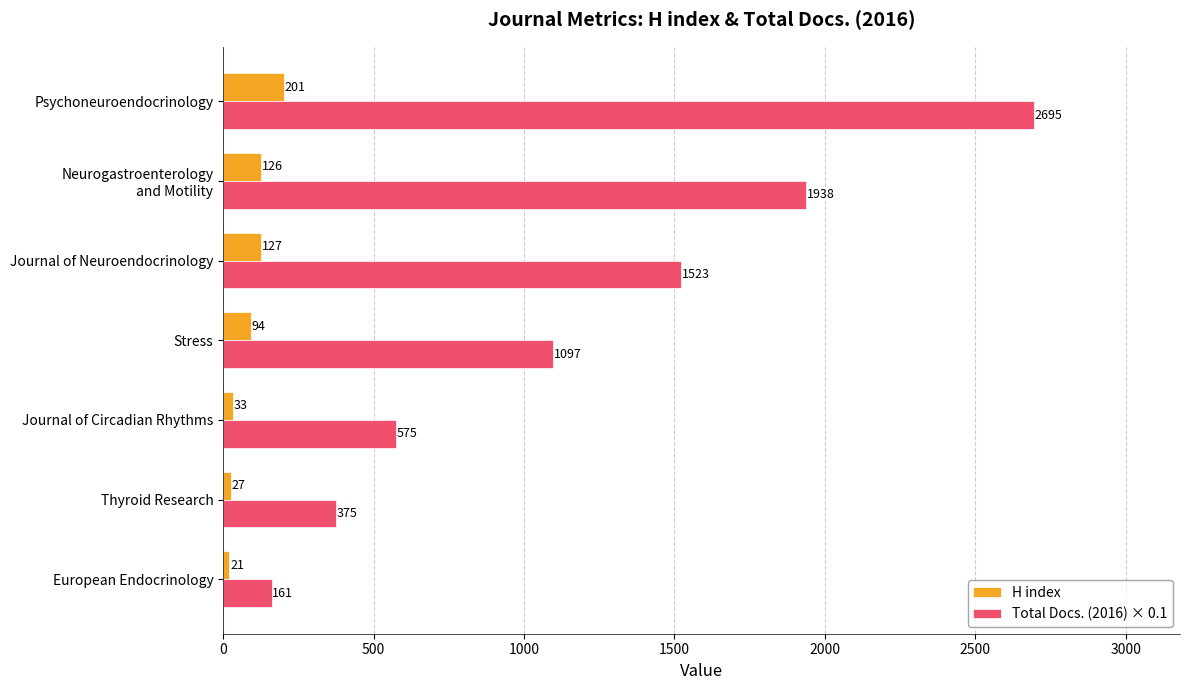

What is the highest value of the Total Docs. (2016) × 0.1 series?

2695